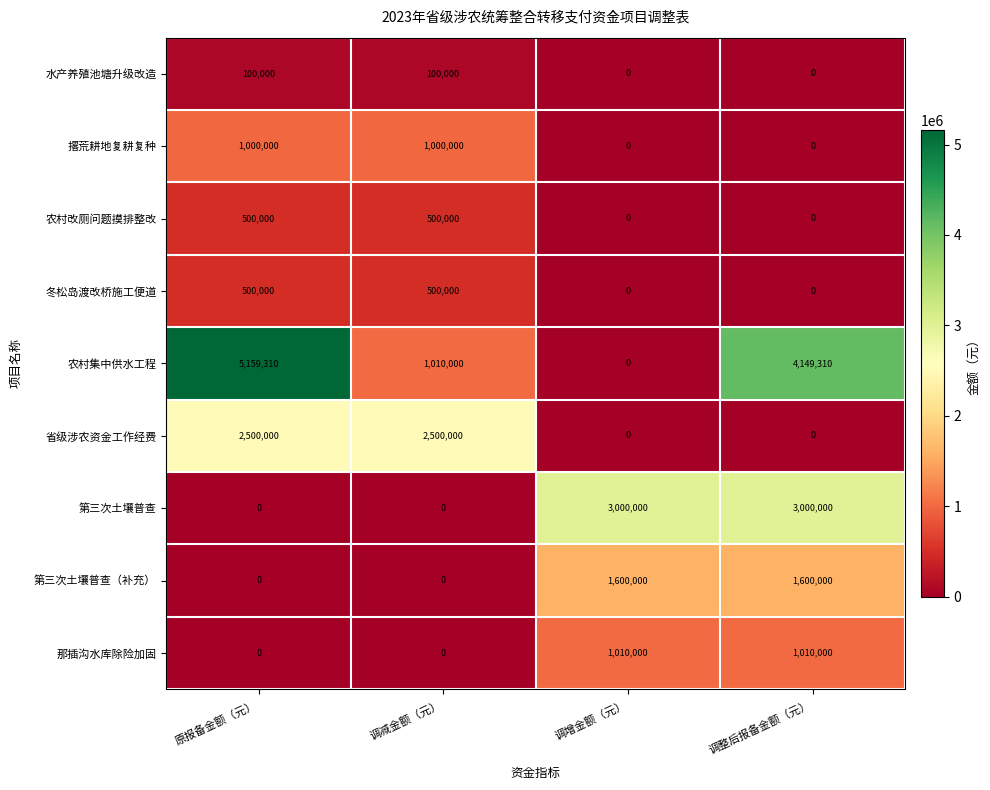

Count the 撂荒耕地复耕复种 values in the range 0 to 1000000.

4